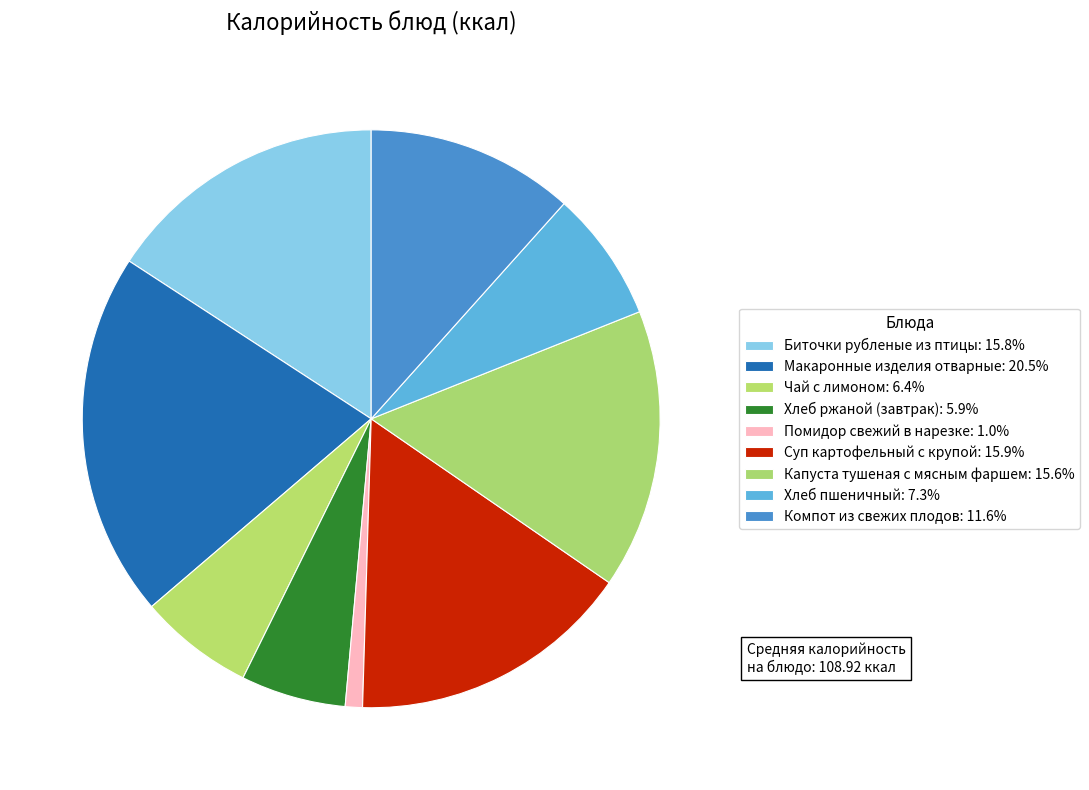

Count the number of slices in the pie.

9